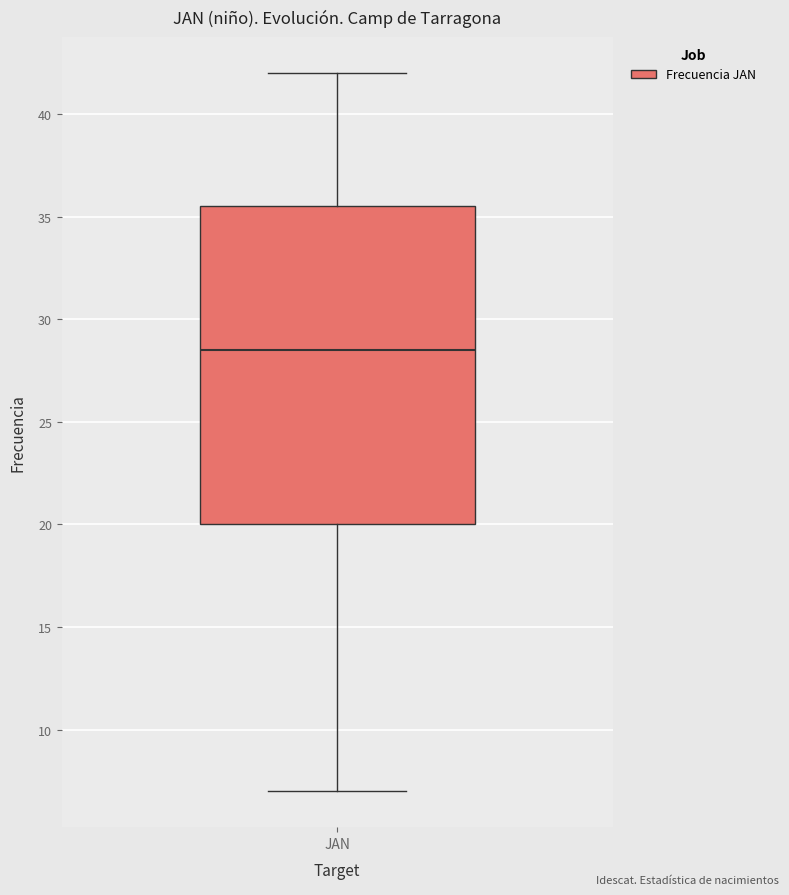

Where is the upper edge of the box for JAN on the y-axis? The values are not printed on the chart, so give them approximately, as read against the axis.

35.5